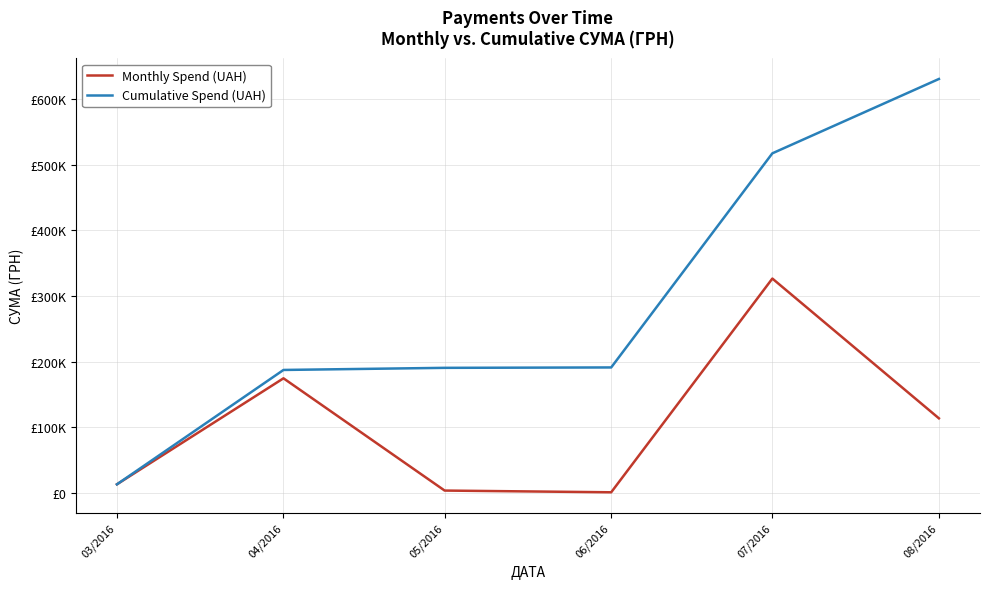

At which category does Monthly Spend (UAH) reach its first local valley?

06/2016